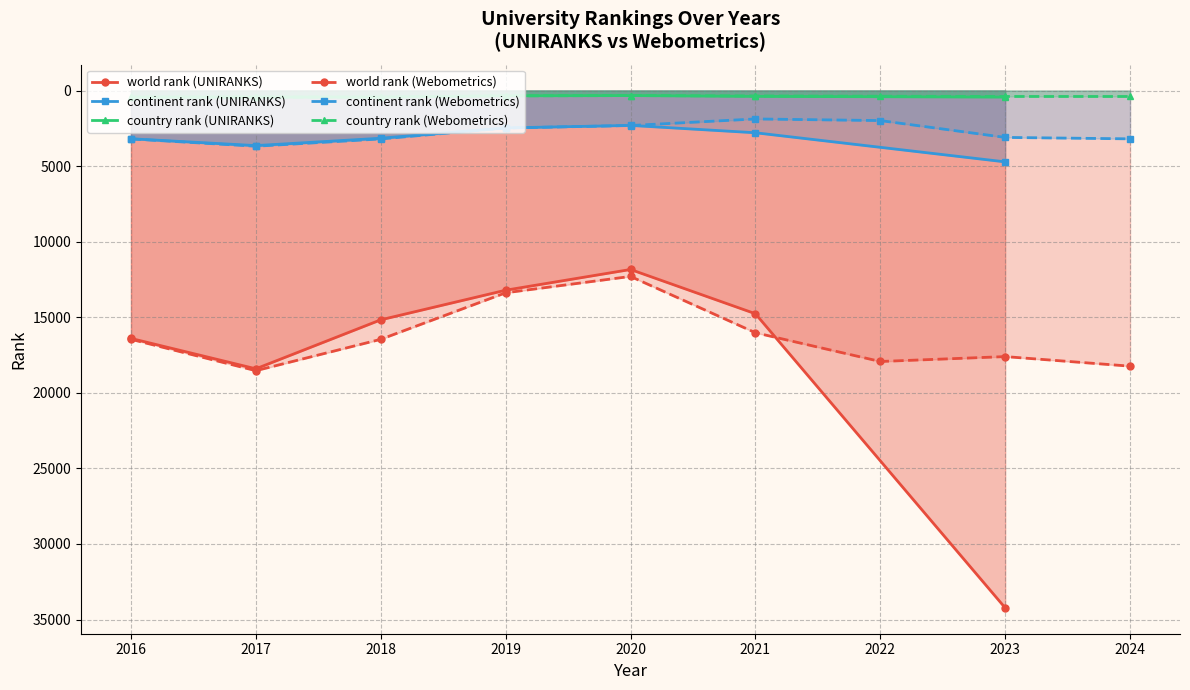

Which category has the highest value across all series?

2023